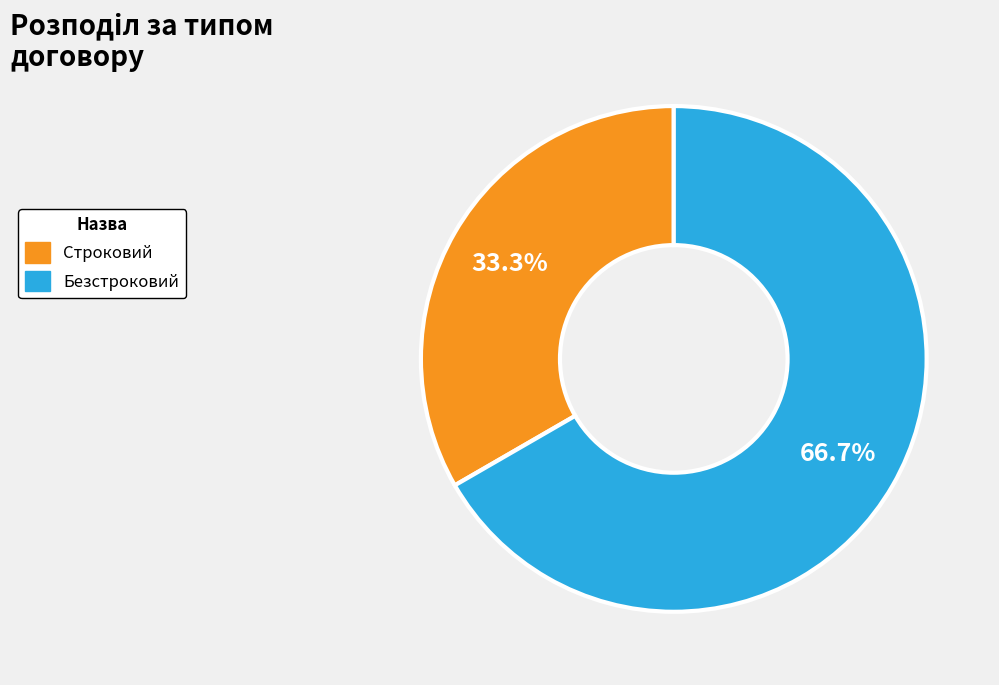

To the nearest percent, what is the difference between the Строковий and Безстроковий slice percentages?

33%